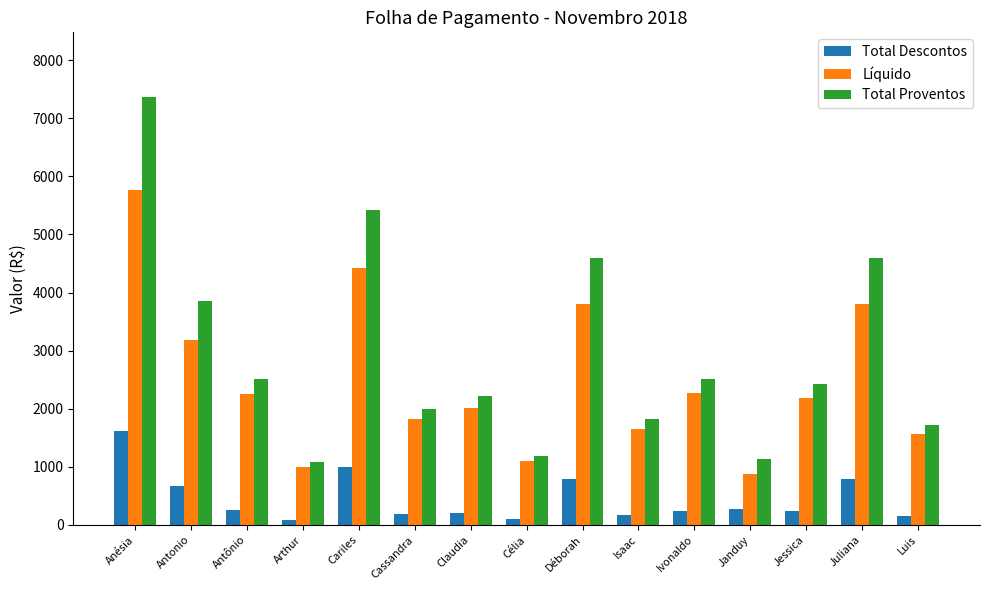

At how many categories does at least one series exceed 4220?

4